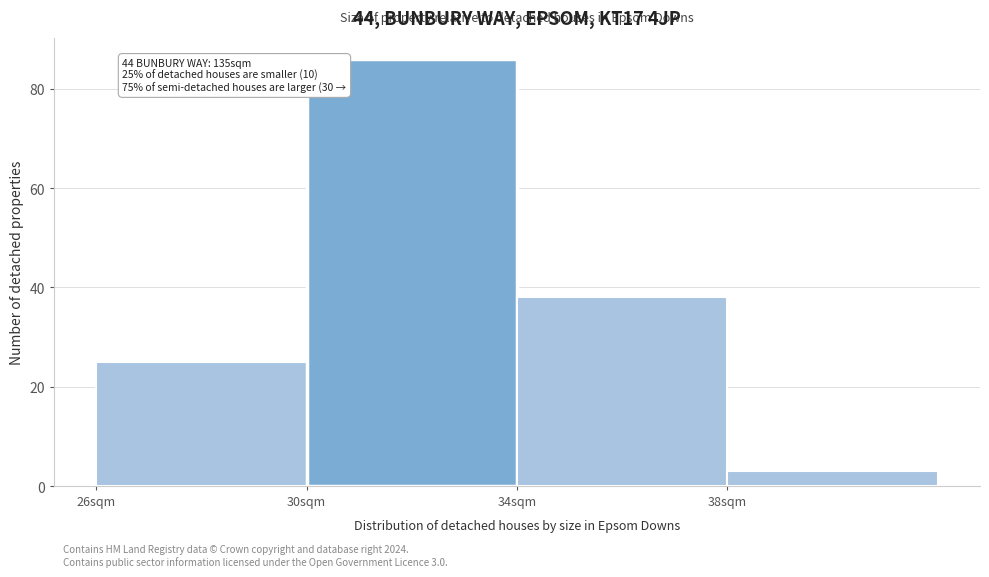

Which range on the x-axis has the tallest bar?

30 to 34